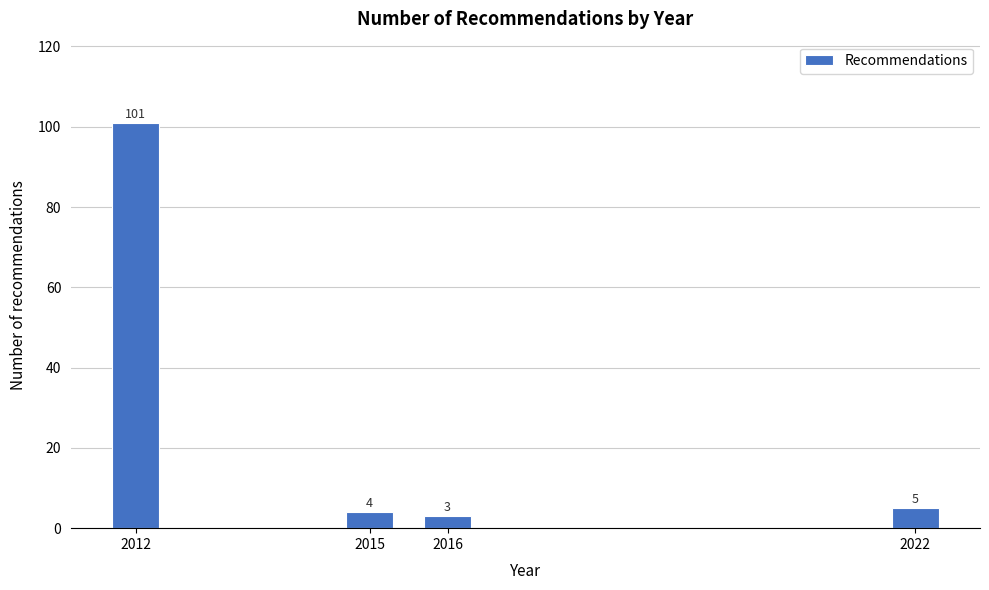

Reading right to left, transcribe all the data shown in this chart.

5	3	4	101